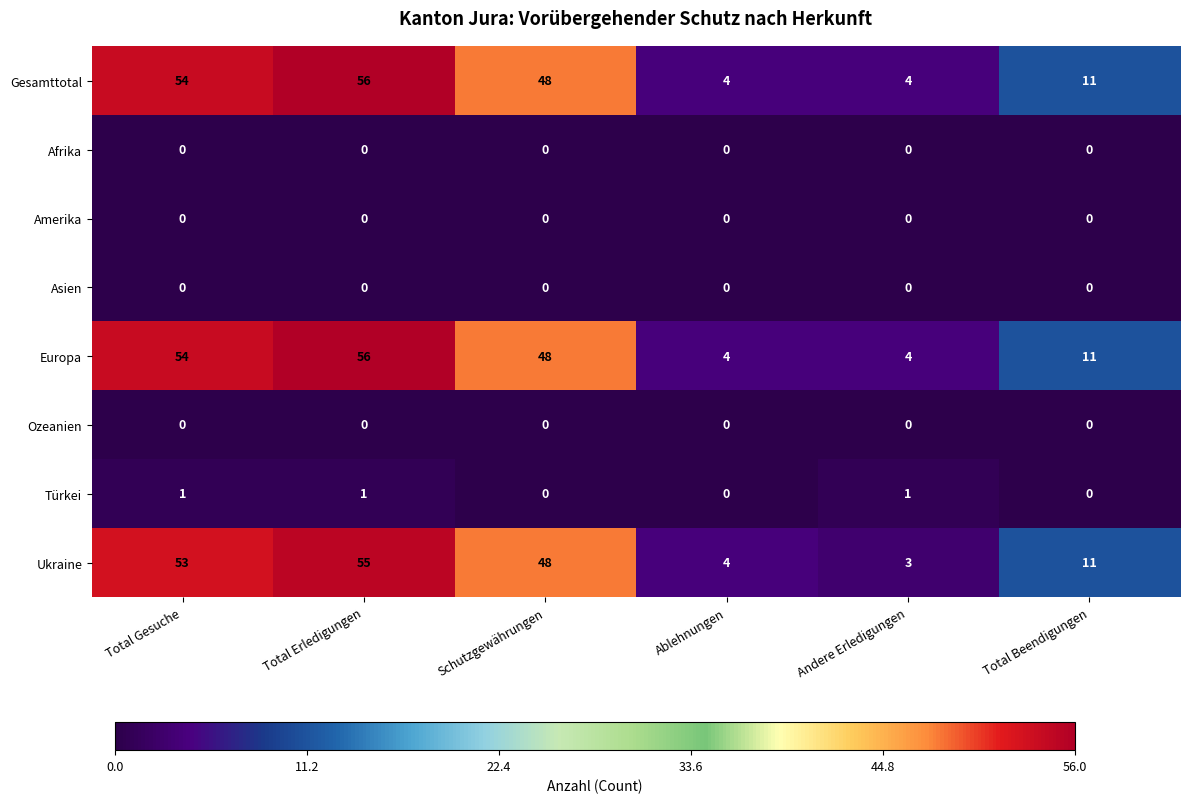

Is the value of Amerika at Schutzgewährungen greater than the value of Europa at Total Erledigungen?

No